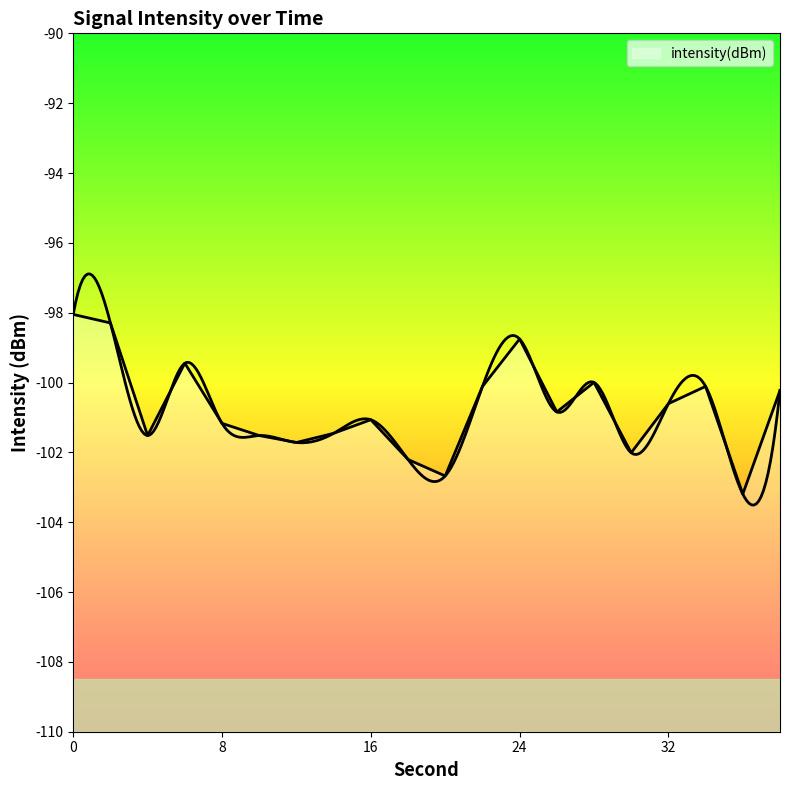

Which category has the lowest value across all series?

36